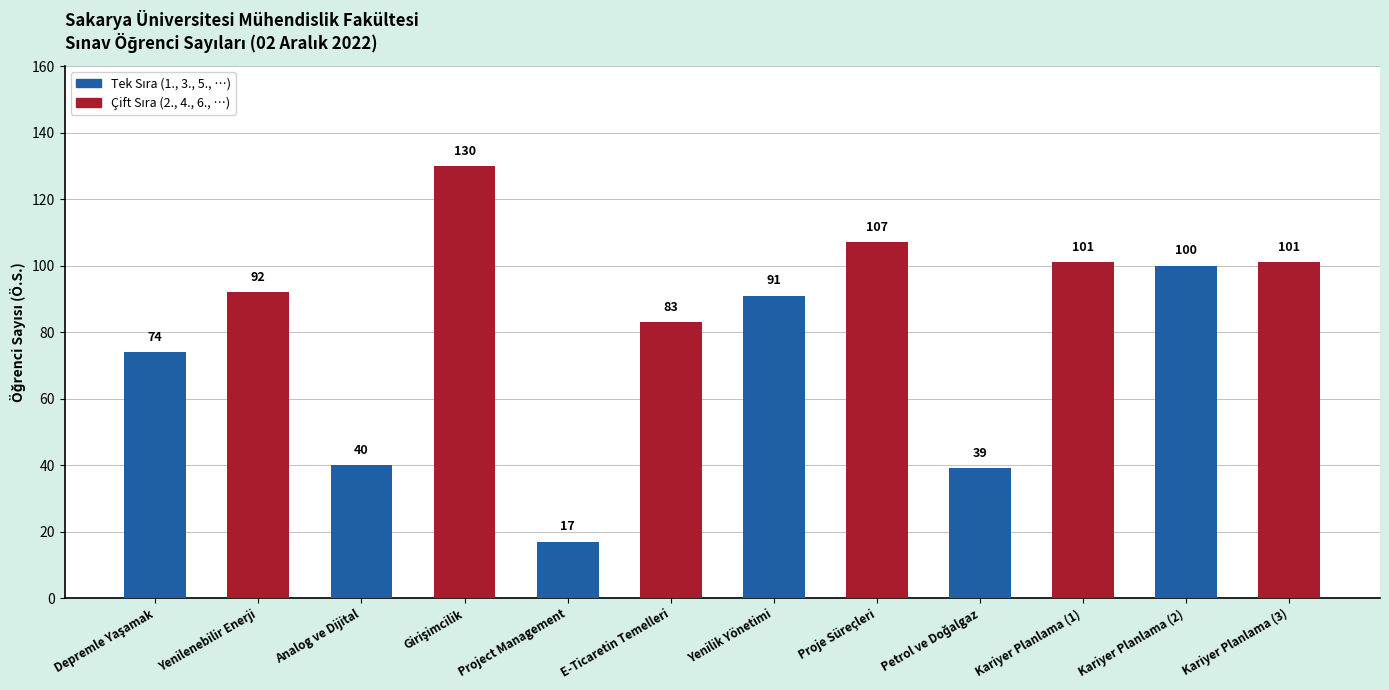

How many values are below 92?

6